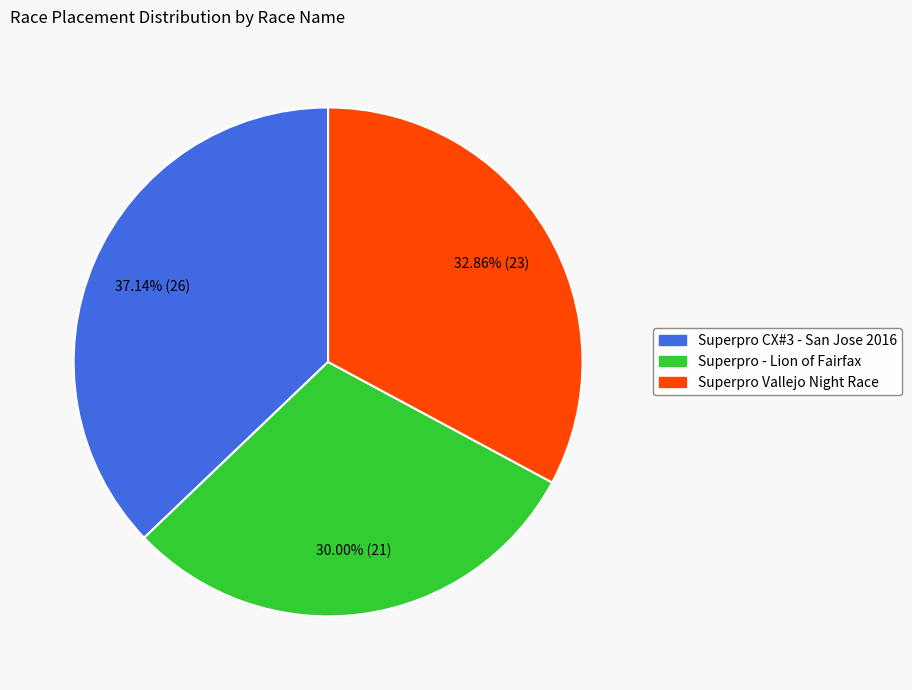

To the nearest percent, what portion does Superpro Vallejo Night Race represent?

33%